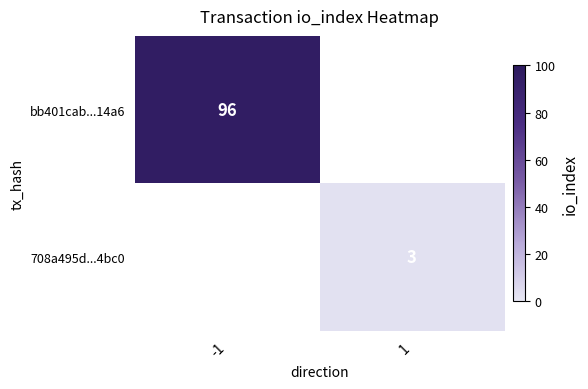

True or false: bb401cab...14a6 has a value of 156 at -1.

False